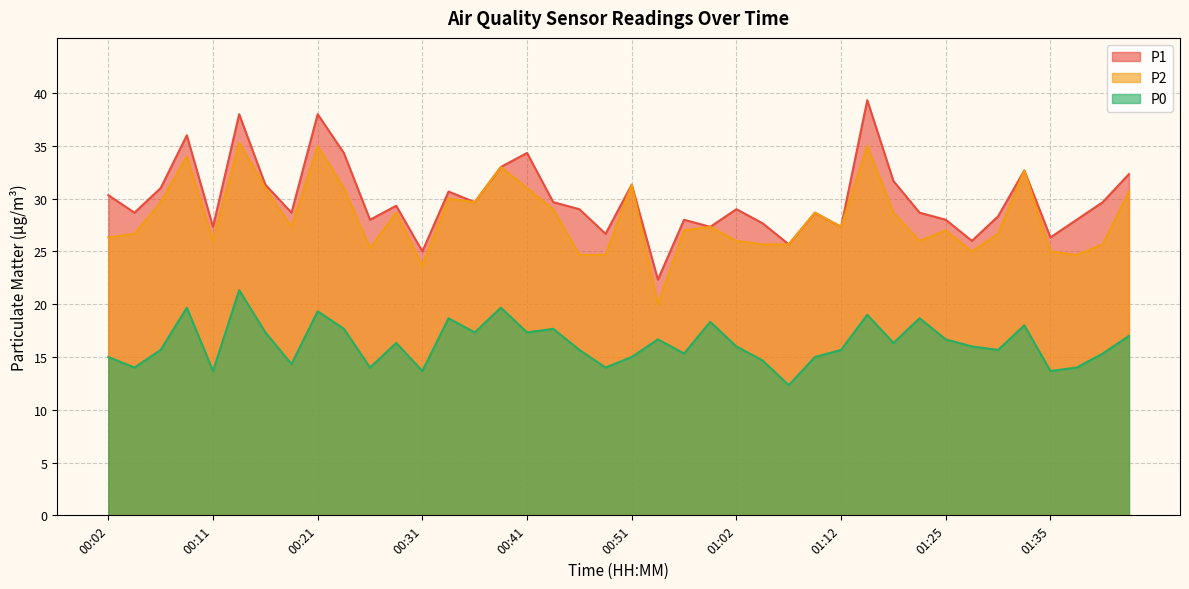

Which series has the largest range (max minus min)?

P1